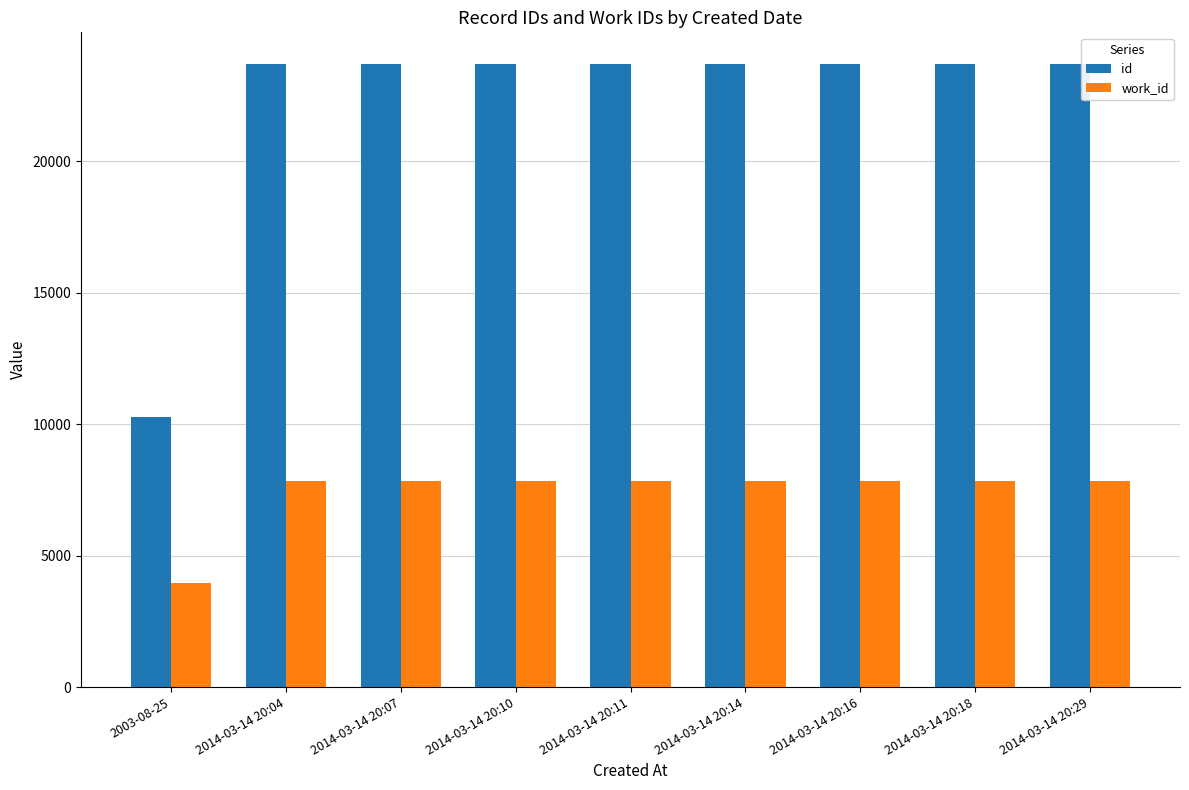

What is the greatest value displayed?

23725